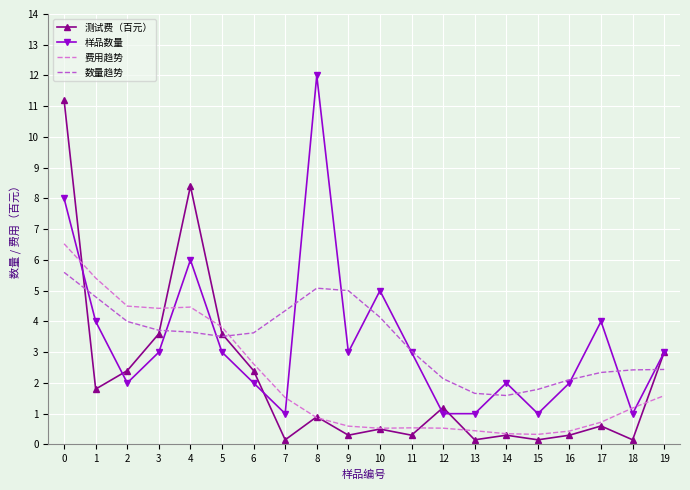

What is the difference between the 测试费（百元） values at 4 and 12?

7.2